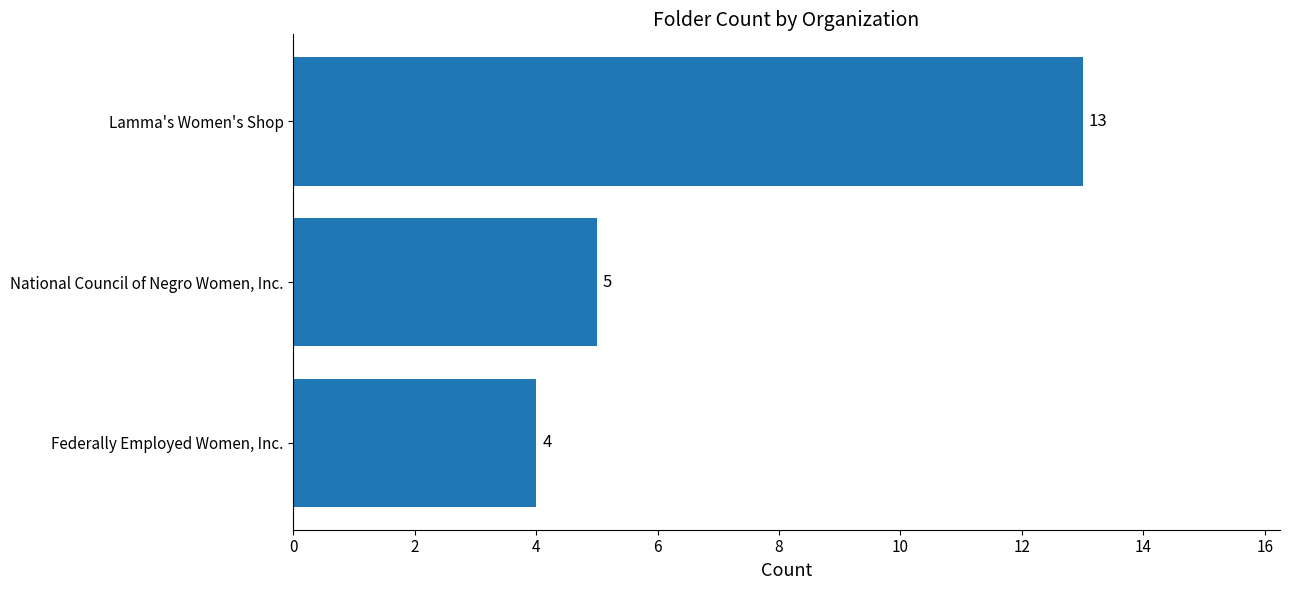

List the labels in order of value, smallest first.

Federally Employed Women, Inc., National Council of Negro Women, Inc., Lamma's Women's Shop